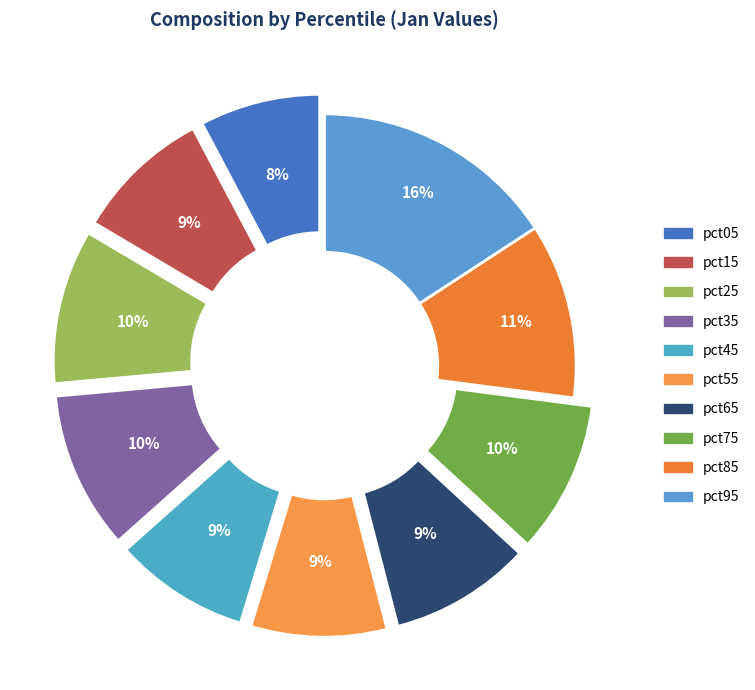

How many slices are in this pie chart?

10